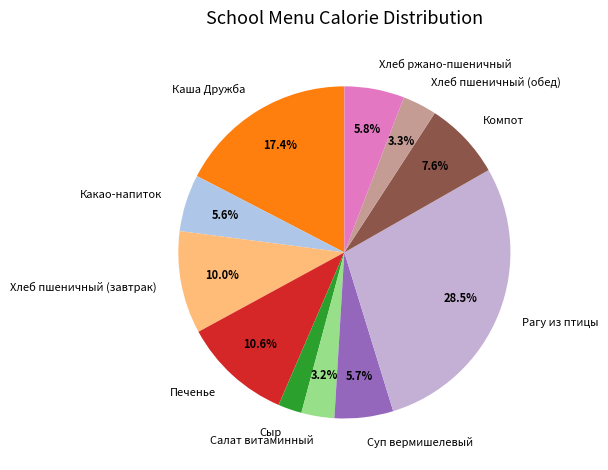

Between Салат витаминный and Хлеб ржано-пшеничный, which is larger?

Хлеб ржано-пшеничный